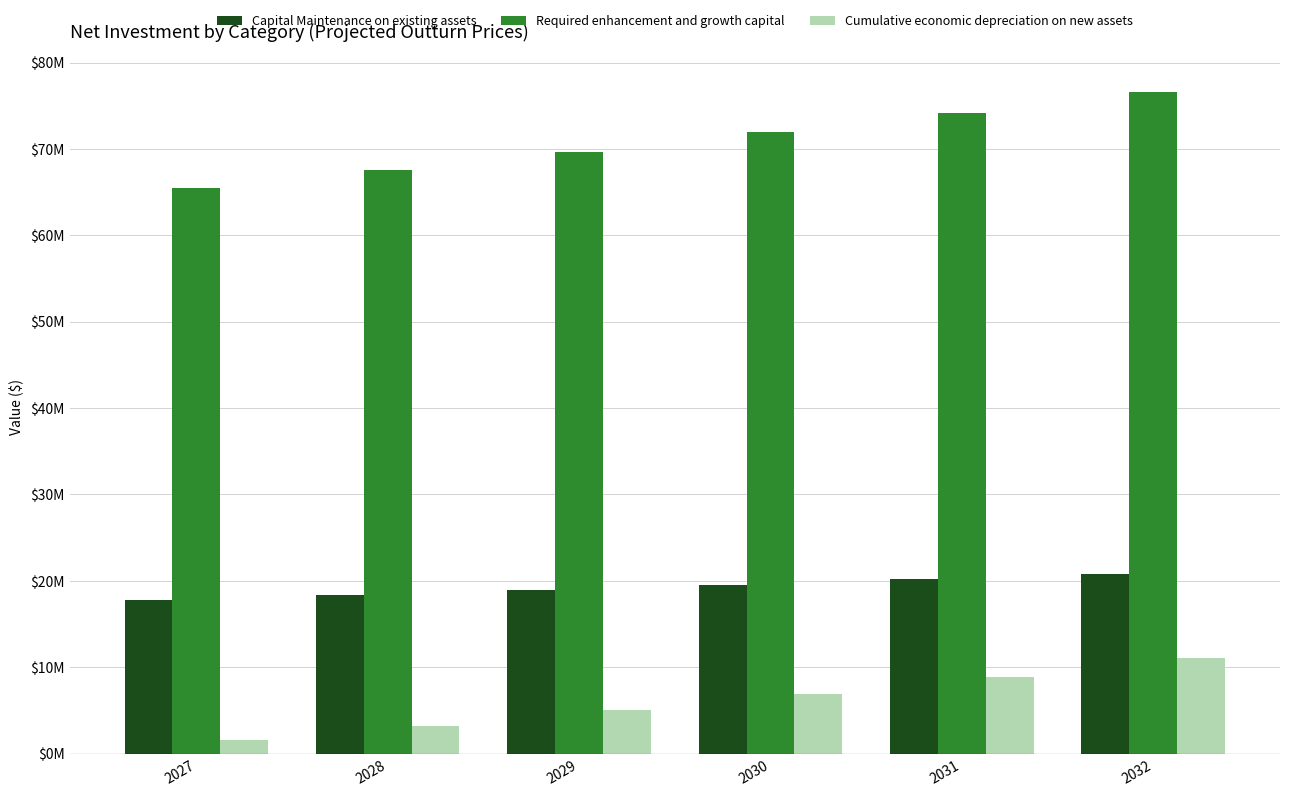

Reading left to right, list all the values displayed in this chart.

Capital Maintenance on existing assets: 17796965.4	18366468.3	18954195.3	19560729.5	20186672.8	20832646.4
Required enhancement and growth capital: 65417154.6	67510503.6	69670839.7	71900306.5	74201116.4	76575552.1
Cumulative economic depreciation on new assets: 1570011.7	3240504.2	5016300.5	6902429.4	8903727.7	11025622.0